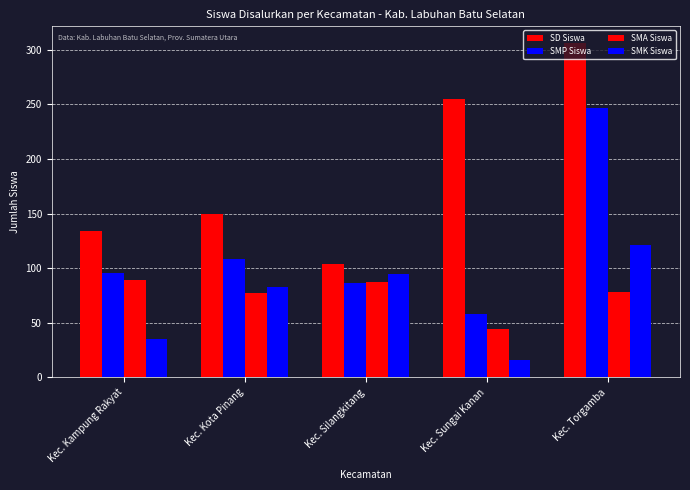

At which label is SMP Siswa closest to 152?

Kec. Kota Pinang